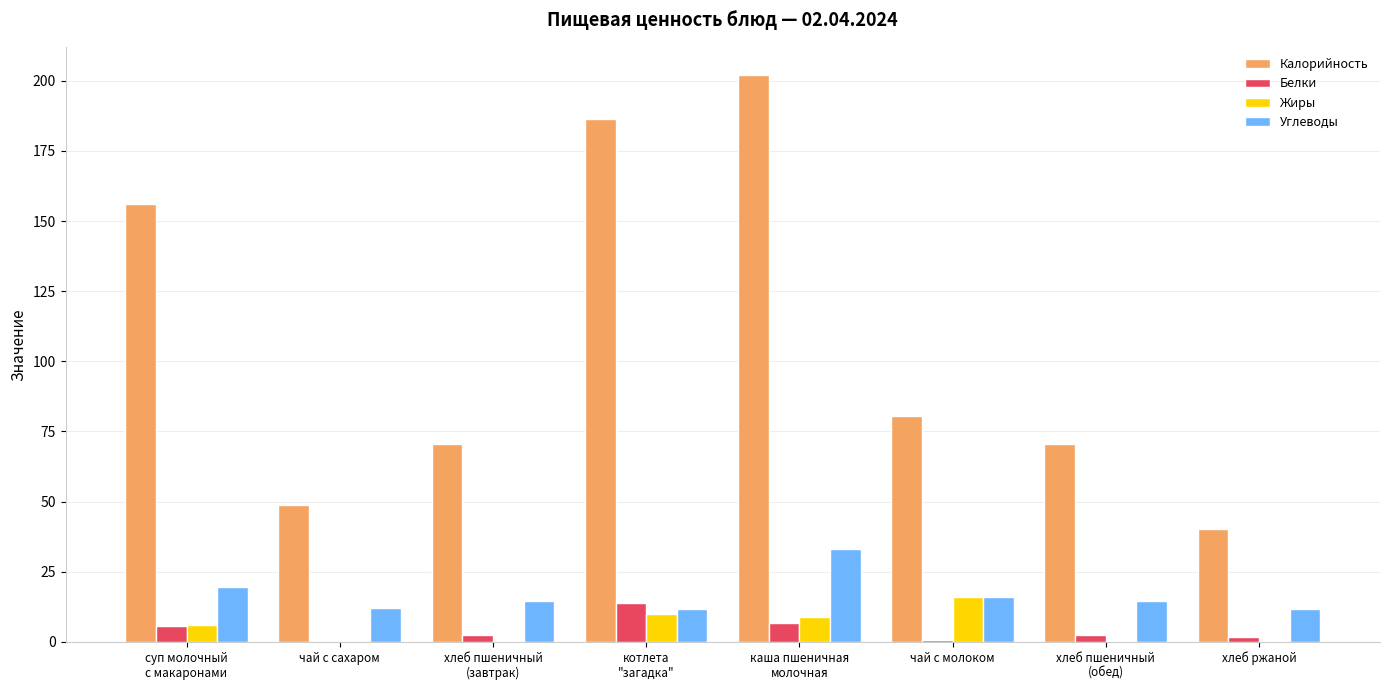

What is the highest value of the Углеводы series?

33.2